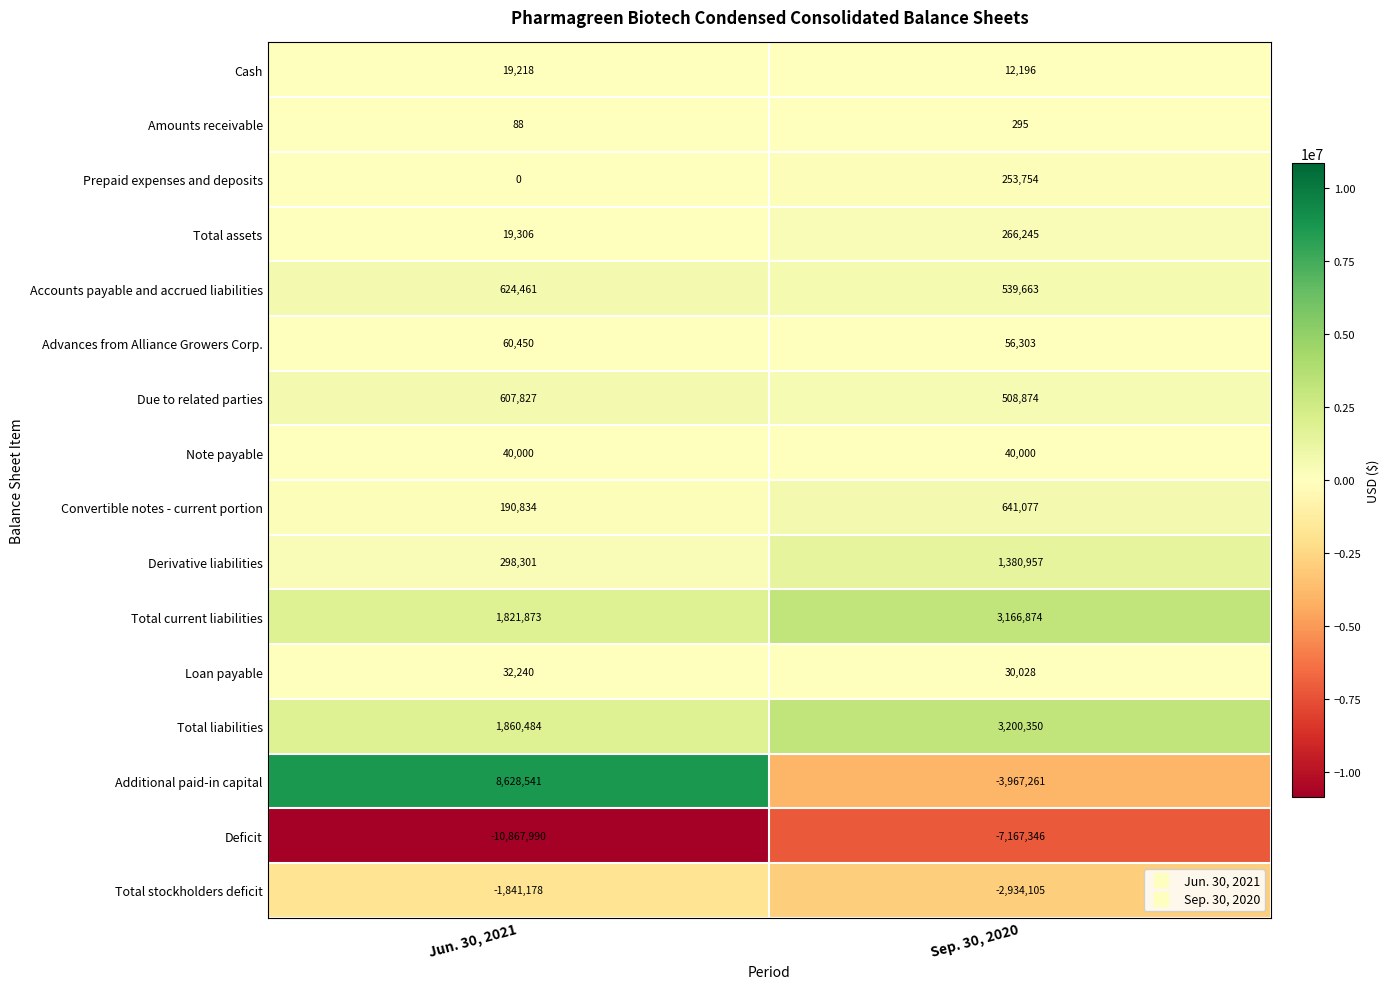

What is the sum of all Amounts receivable values?

383